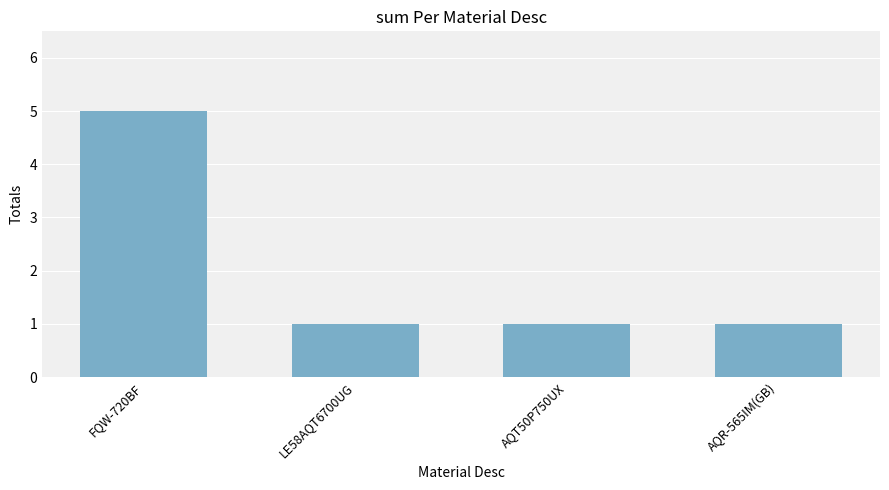

What value does the data have at FQW-720BF?

5